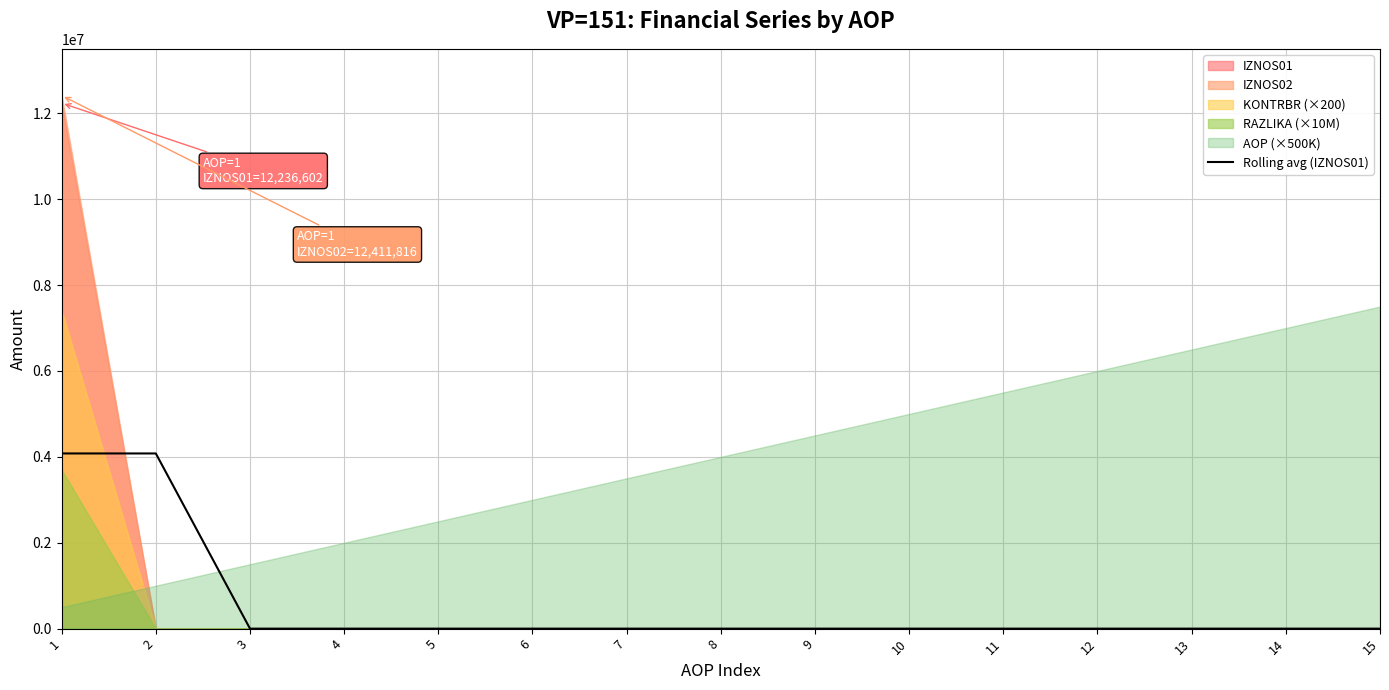

What is the difference between the second highest and second lowest values?

4078867.3